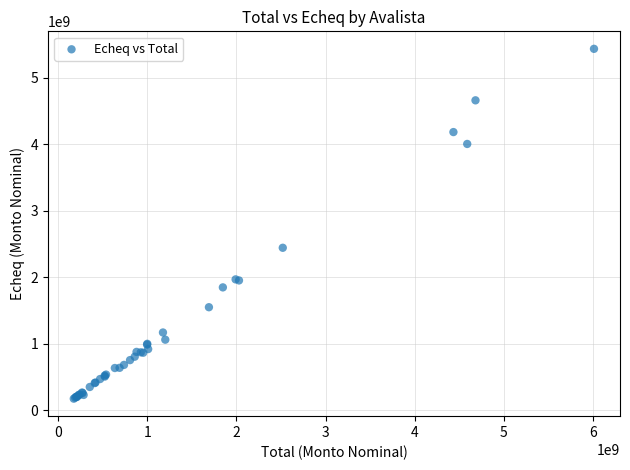

What Y value in the scatter plot is closest to 2803858618?

2442633281.2